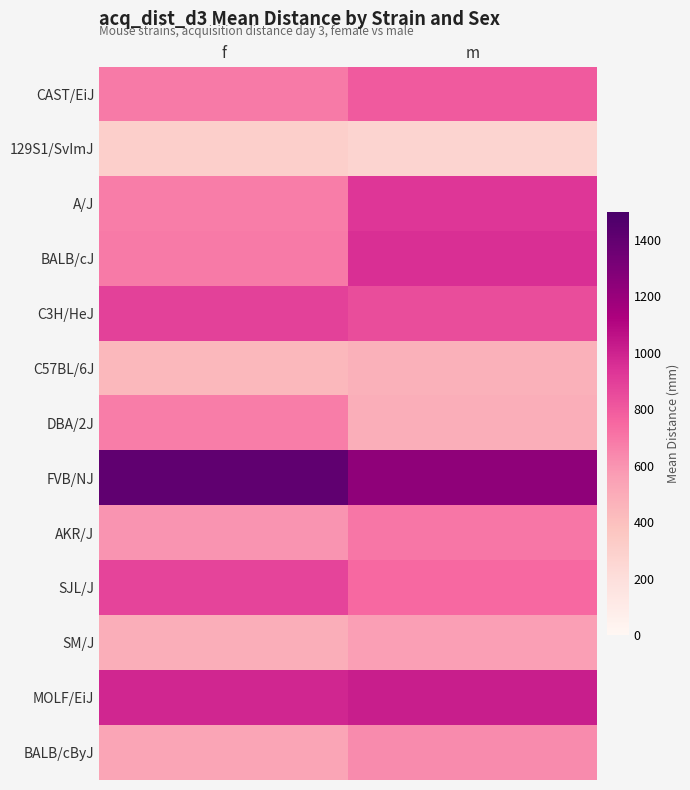

Reading right to left, transcribe all the data shown in this chart.

CAST/EiJ: m=801	f=690
129S1/SvImJ: m=275	f=300
A/J: m=931	f=677
BALB/cJ: m=950	f=686
C3H/HeJ: m=847	f=885
C57BL/6J: m=472	f=436
DBA/2J: m=489	f=676
FVB/NJ: m=1231	f=1412
AKR/J: m=703	f=603
SJL/J: m=745	f=874
SM/J: m=560	f=488
MOLF/EiJ: m=1019	f=985
BALB/cByJ: m=630	f=530